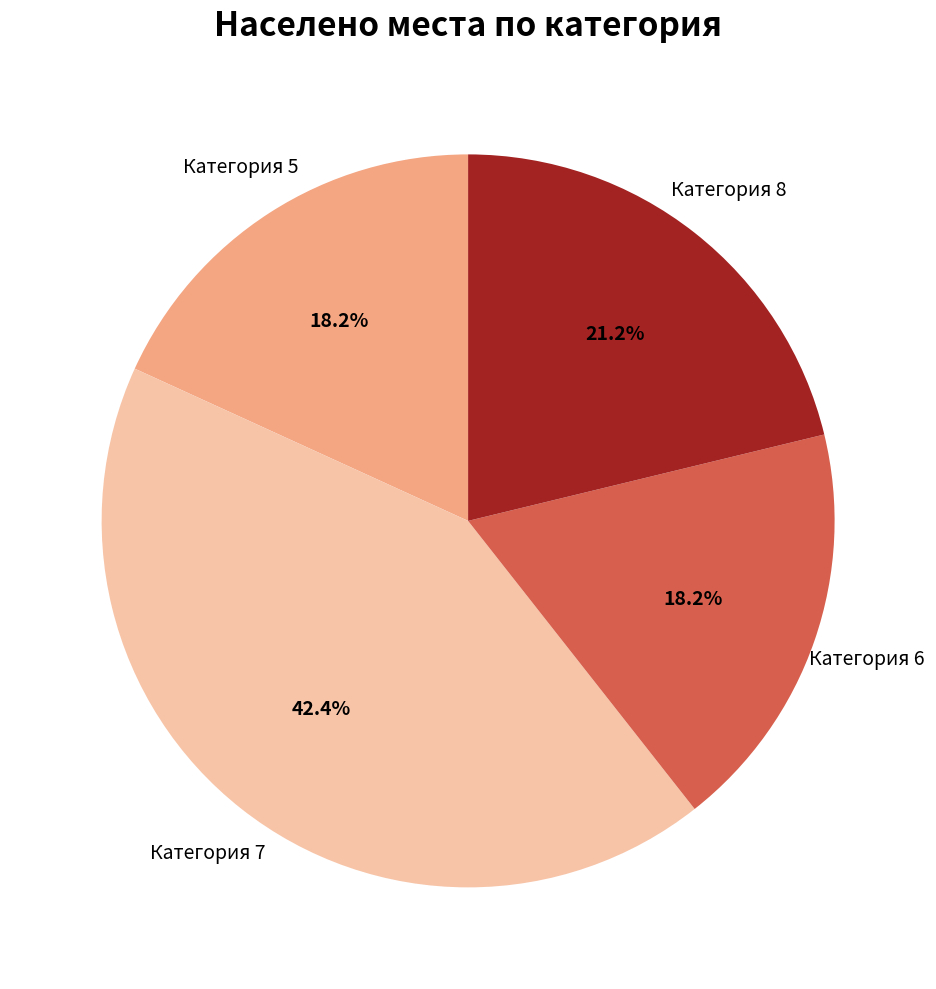

Between Категория 8 and Категория 5, which is larger?

Категория 8